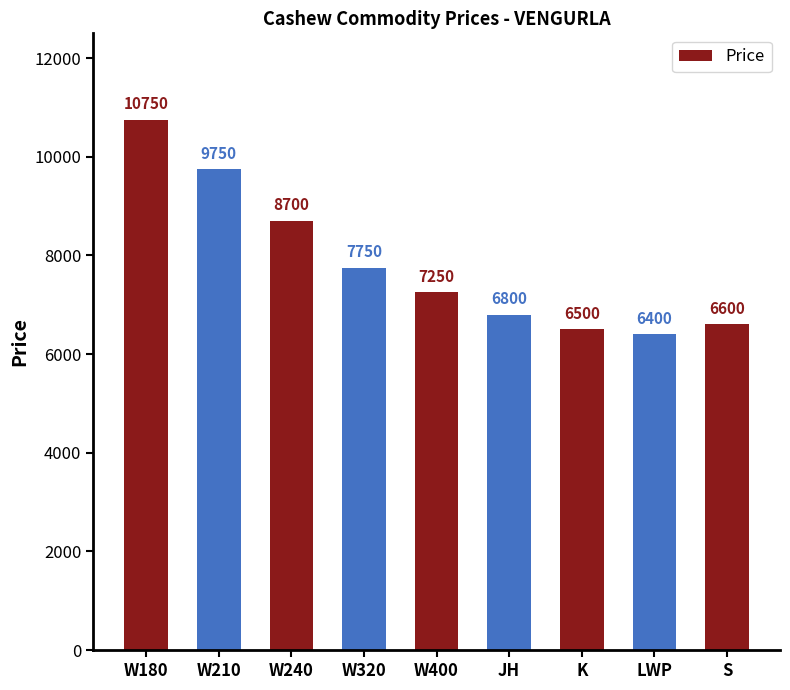

Between W320 and W210, which is larger?

W210